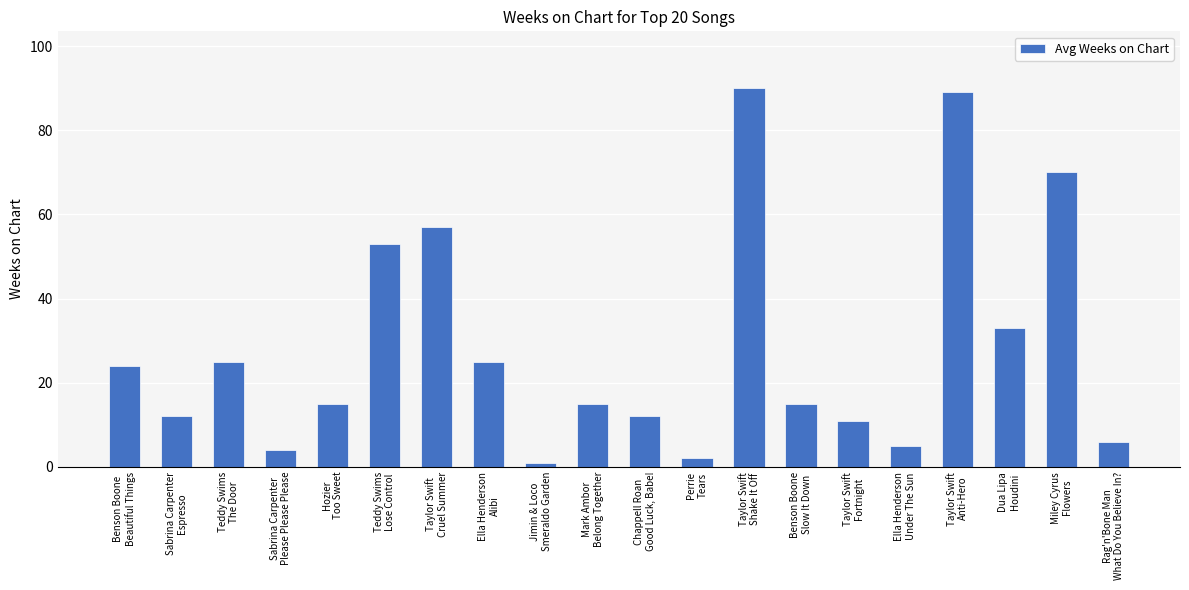

How many data points does each series have?

20